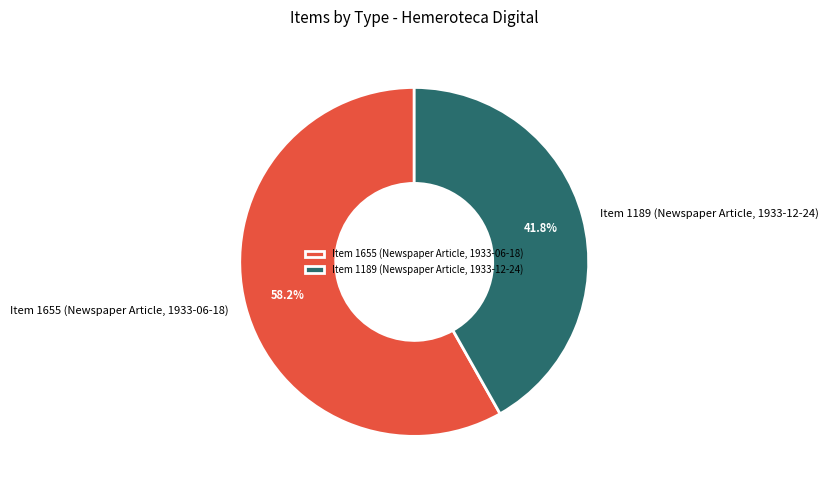

Do Item 1655 (Newspaper Article, 1933-06-18) and Item 1189 (Newspaper Article, 1933-12-24) together represent more than half of the pie?

Yes